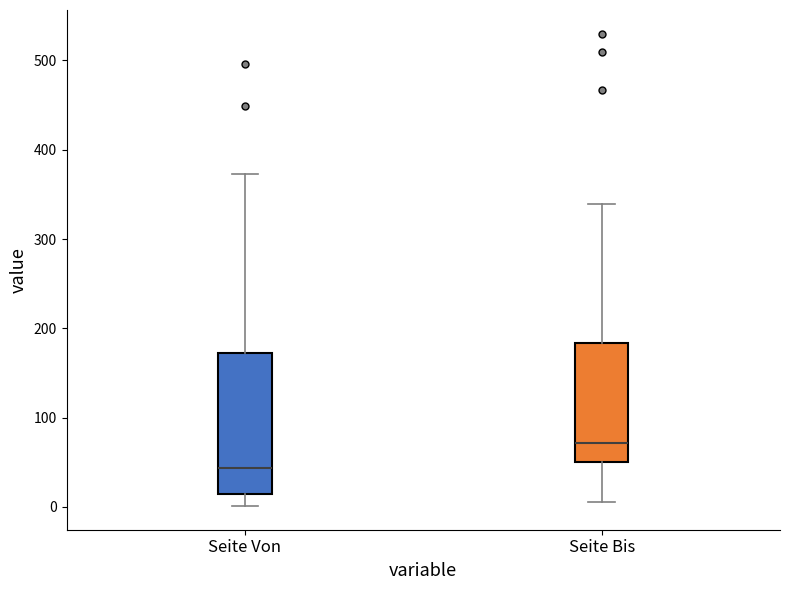

Where does the upper whisker of the box for Seite Von end on the y-axis? The values are not printed on the chart, so give them approximately, as read against the axis.

370